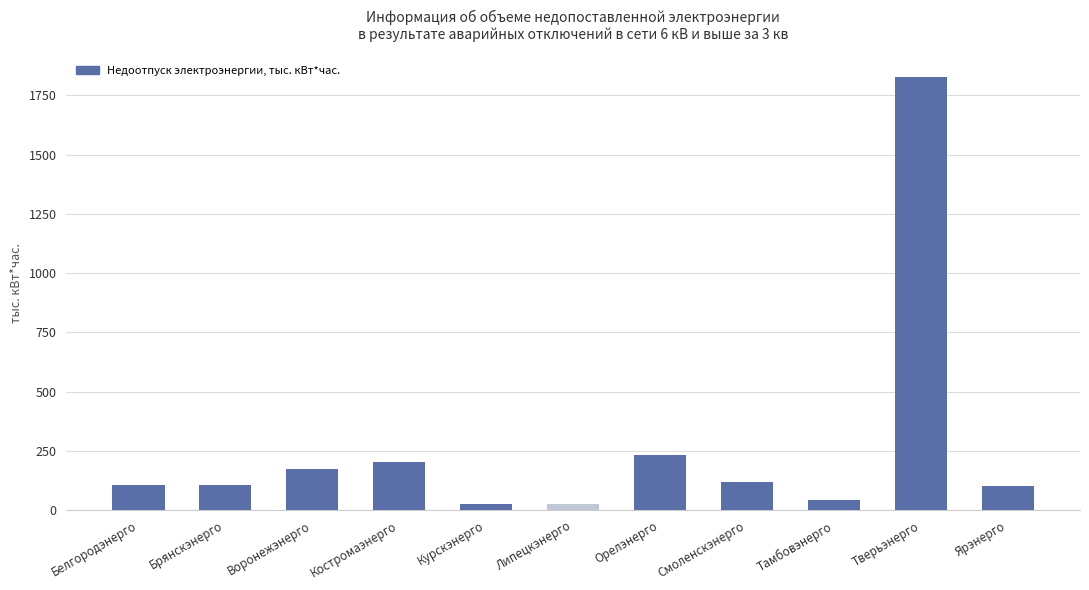

Which label corresponds to the largest value in the chart?

Тверьэнерго